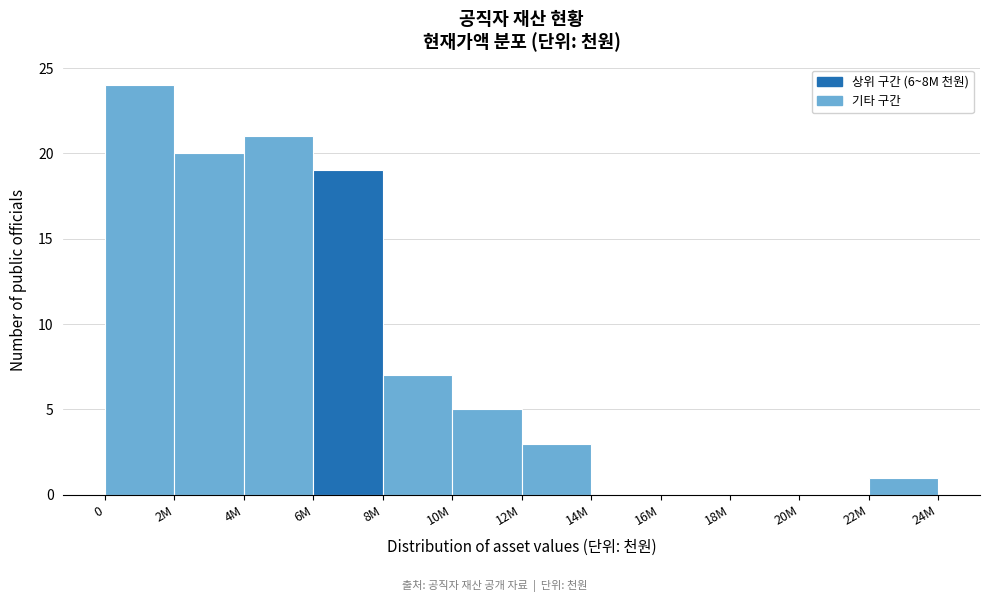

Reading left to right, extract all data points from this chart.

0=24	2M=20	4M=21	6M=19	8M=7	10M=5	12M=3	14M=0	16M=0	18M=0	20M=0	22M=1